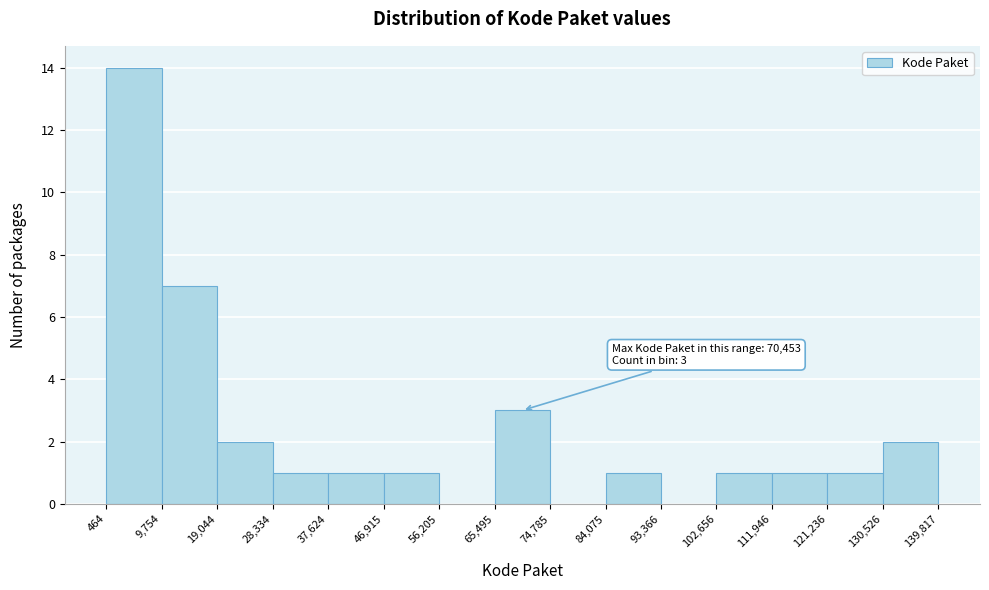

Over which range of the x-axis is the bar tallest?

464 to 9,754